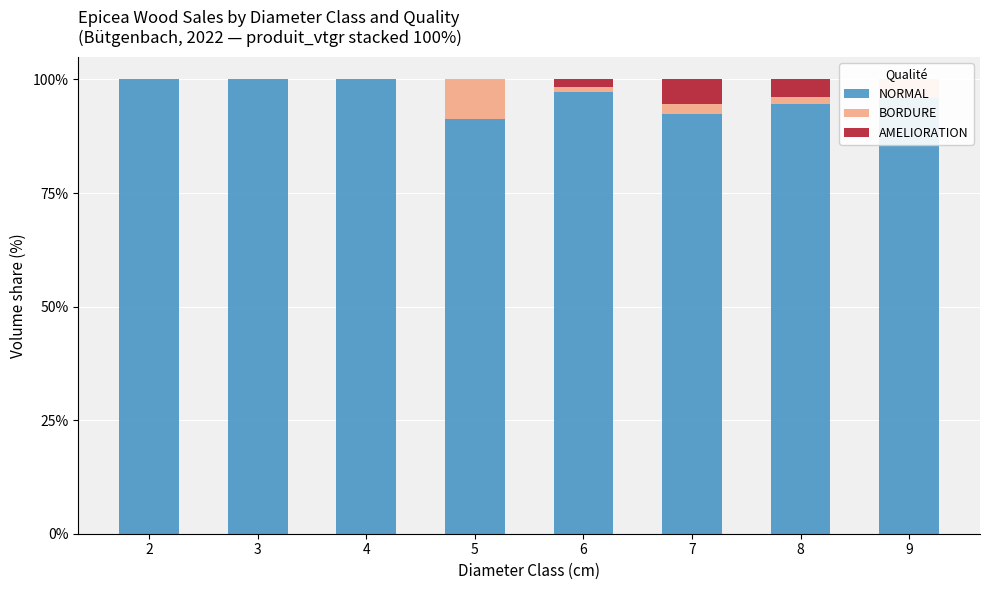

What is the total value across all series at 9?

100.0